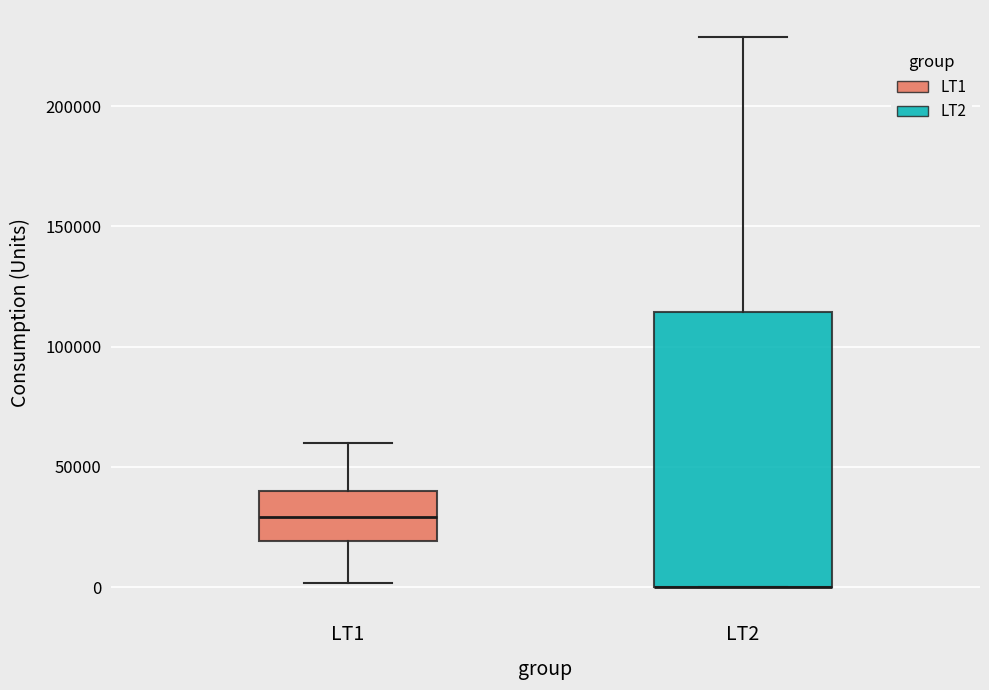

Where is the upper edge of the box for LT2 on the y-axis? The values are not printed on the chart, so give them approximately, as read against the axis.

115000